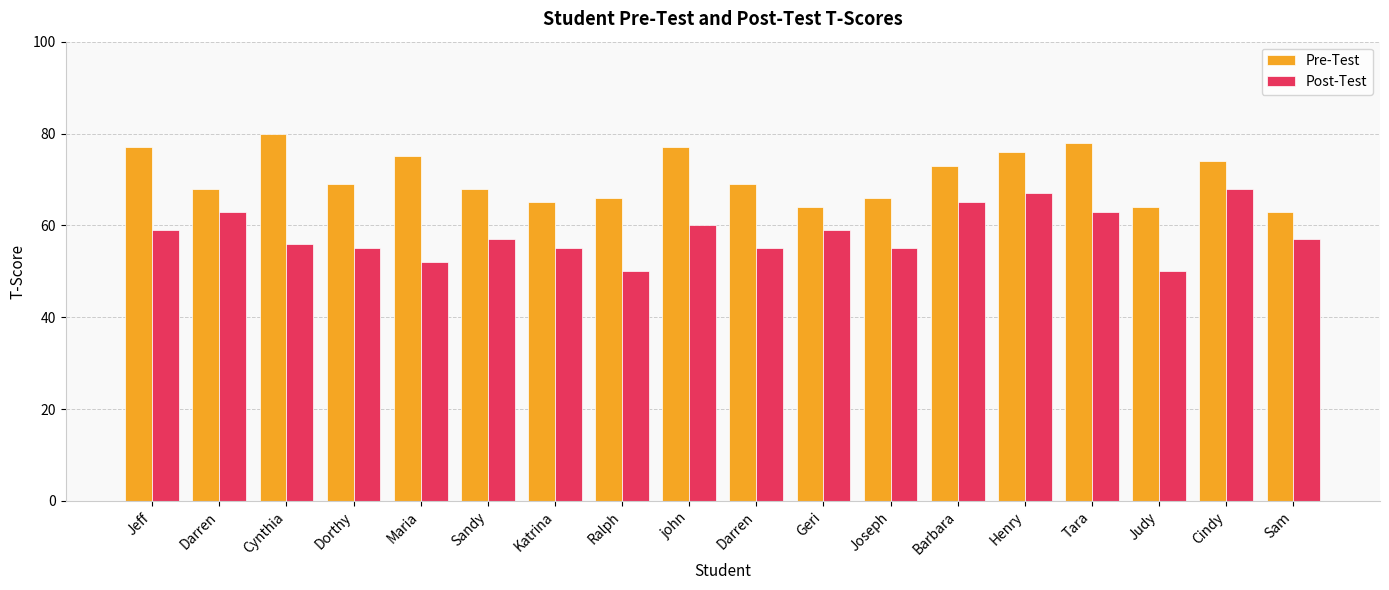

Which series changed the most between Dorthy and Geri?

Pre-Test